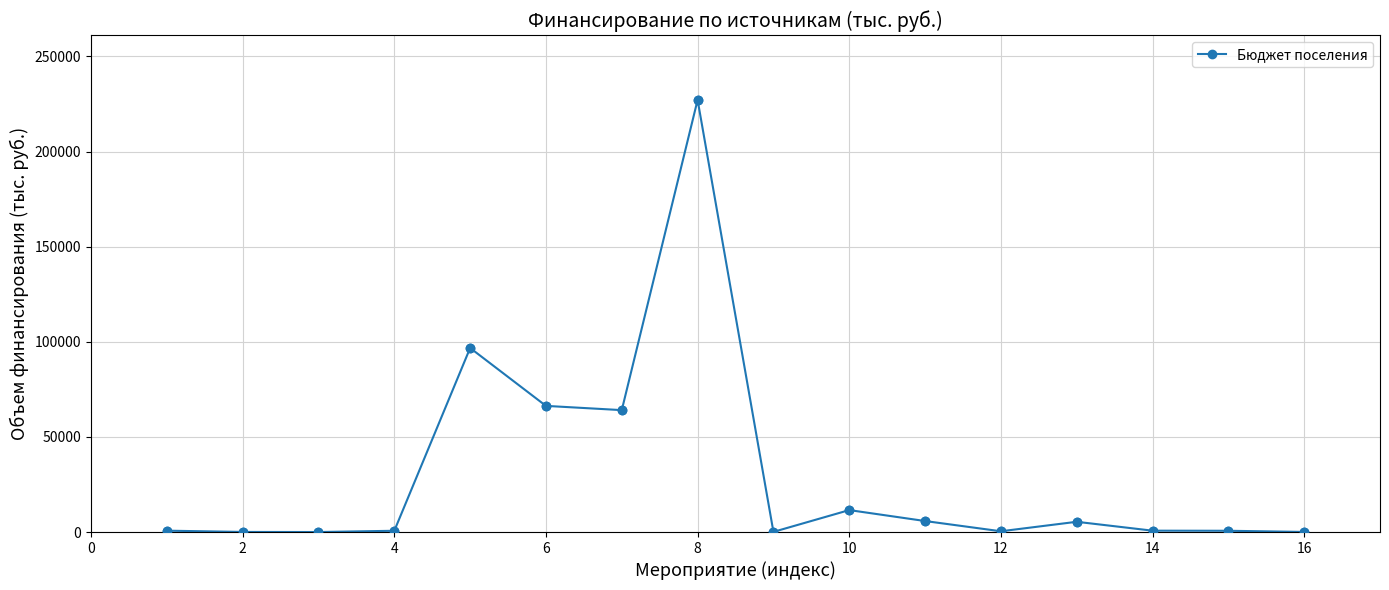

What is the difference between the maximum and second lowest values?

227098.8